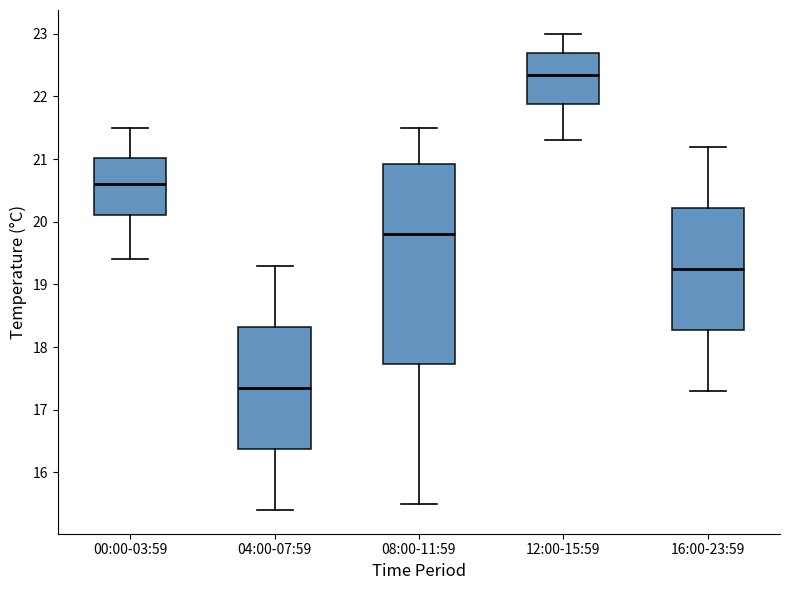

Where does the lower whisker of the box for 04:00-07:59 end on the y-axis? The values are not printed on the chart, so give them approximately, as read against the axis.

15.4